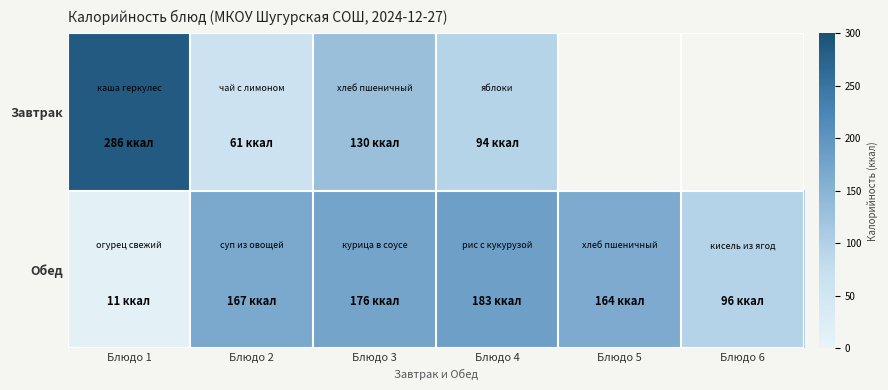

At Блюдо 2, list the series in order from largest to smallest.

Обед, Завтрак